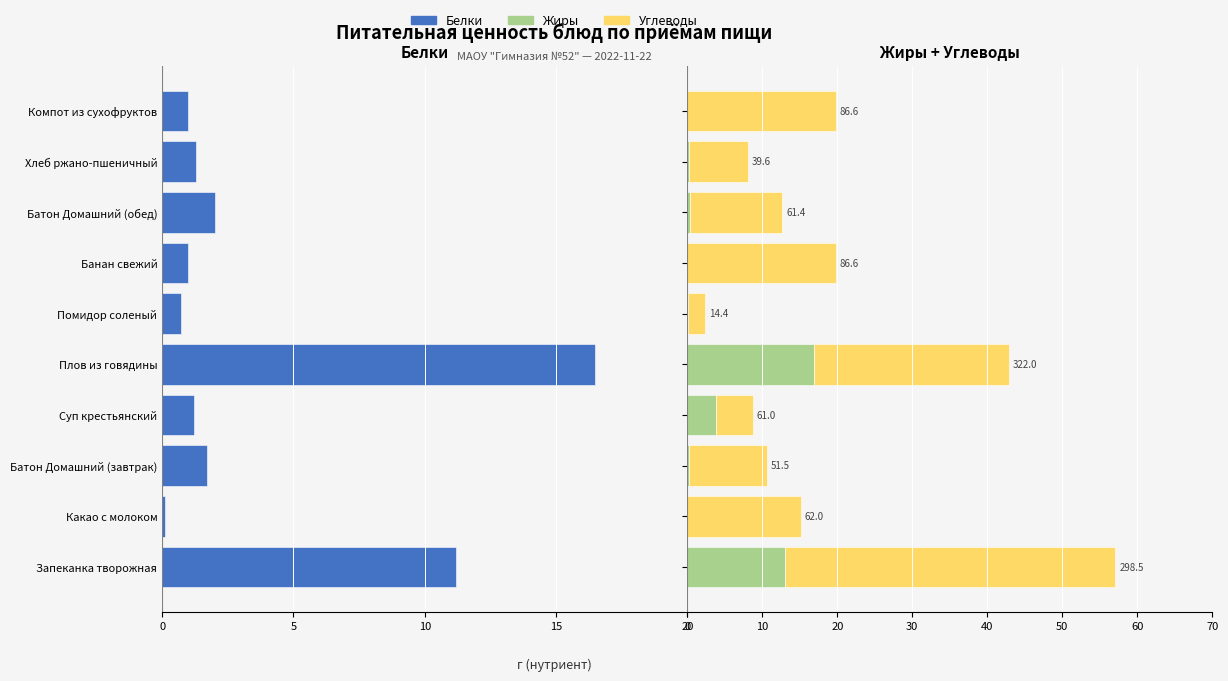

Which series has the widest spread of values?

Углеводы